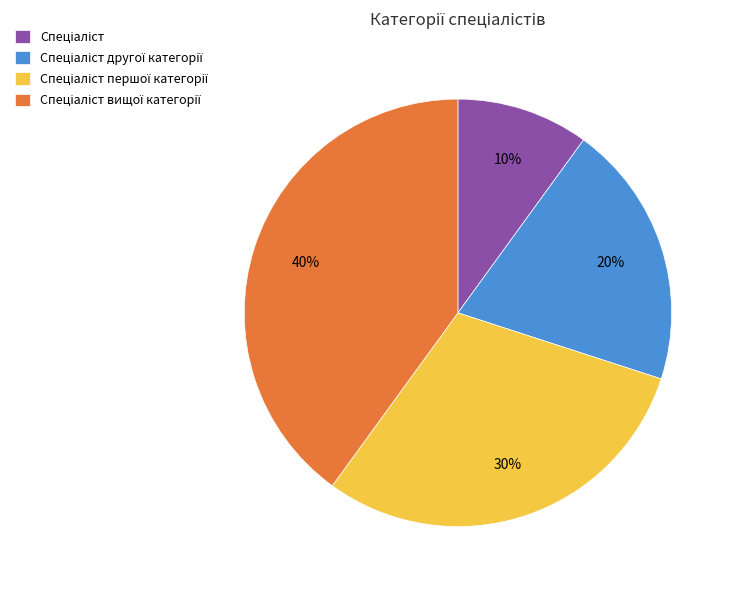

Count the number of slices in the pie.

4